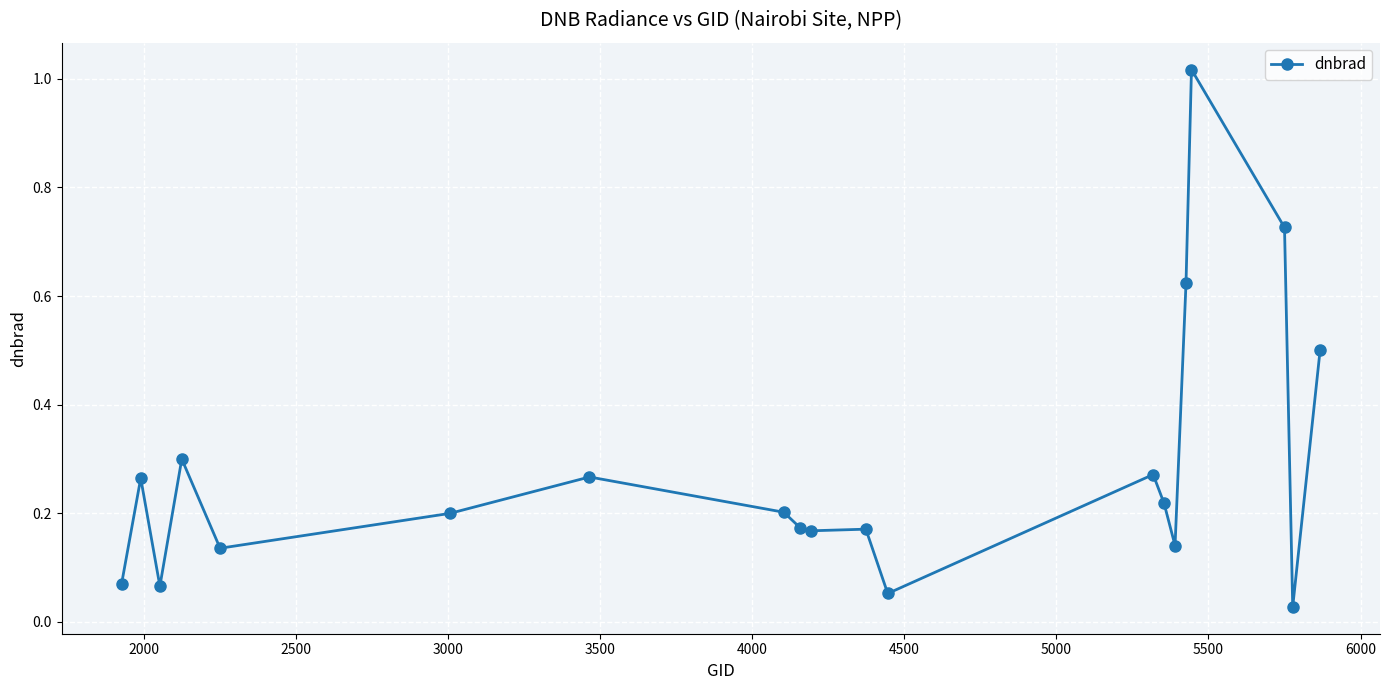

How many lines are shown in the chart?

1